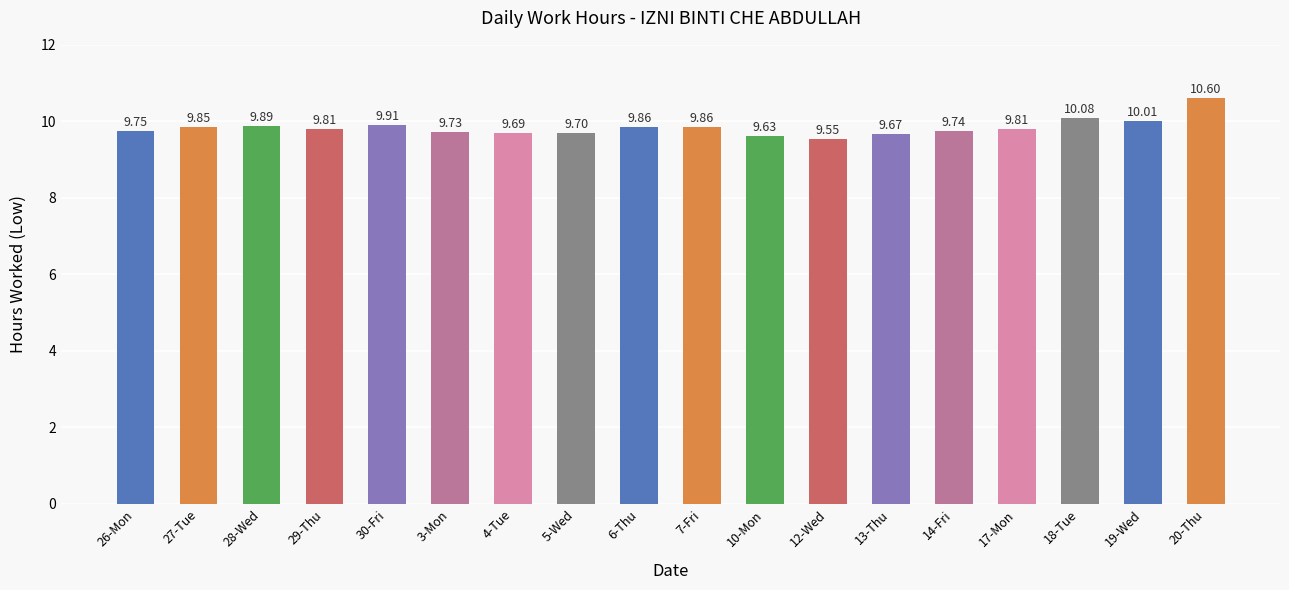

What is the ratio of the value at 26-Mon to the value at 18-Tue?

1.0